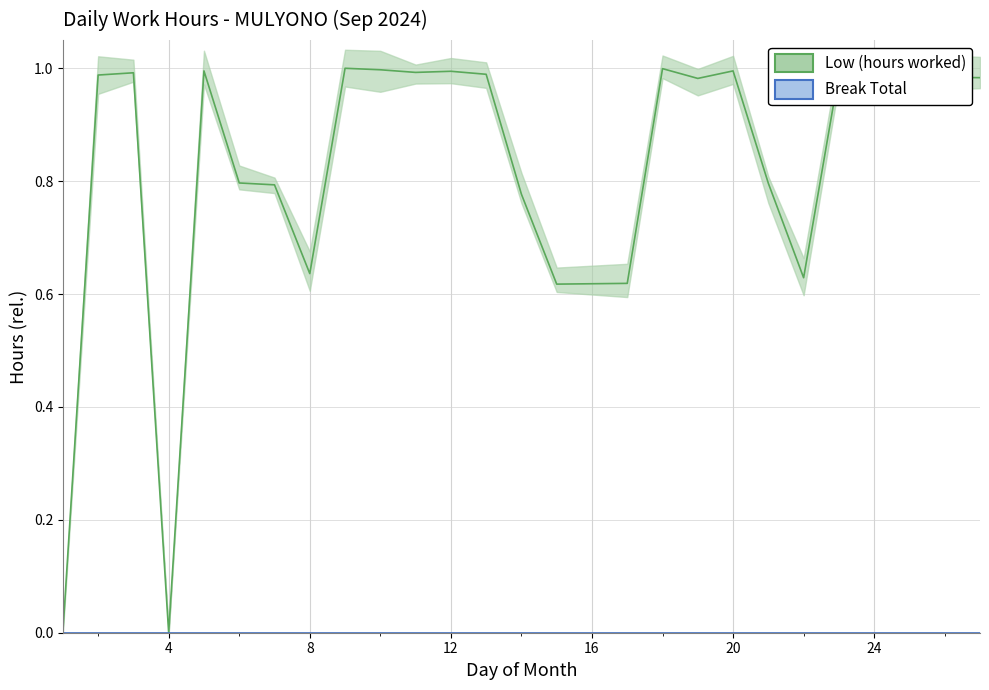

What is the greatest value displayed?

1.0